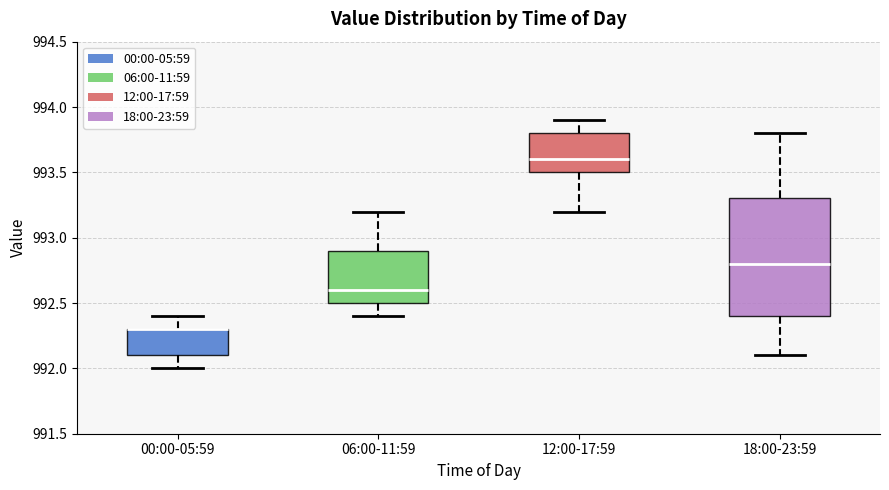

Where is the lower edge of the box for 06:00-11:59 on the y-axis? The values are not printed on the chart, so give them approximately, as read against the axis.

992.5